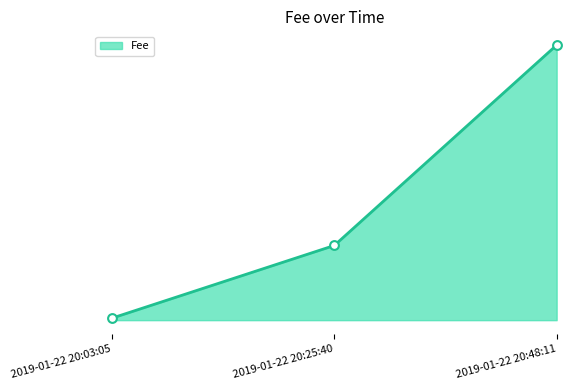

What is the change in value from 2019-01-22 20:03:05 to 2019-01-22 20:25:40?

+2.6